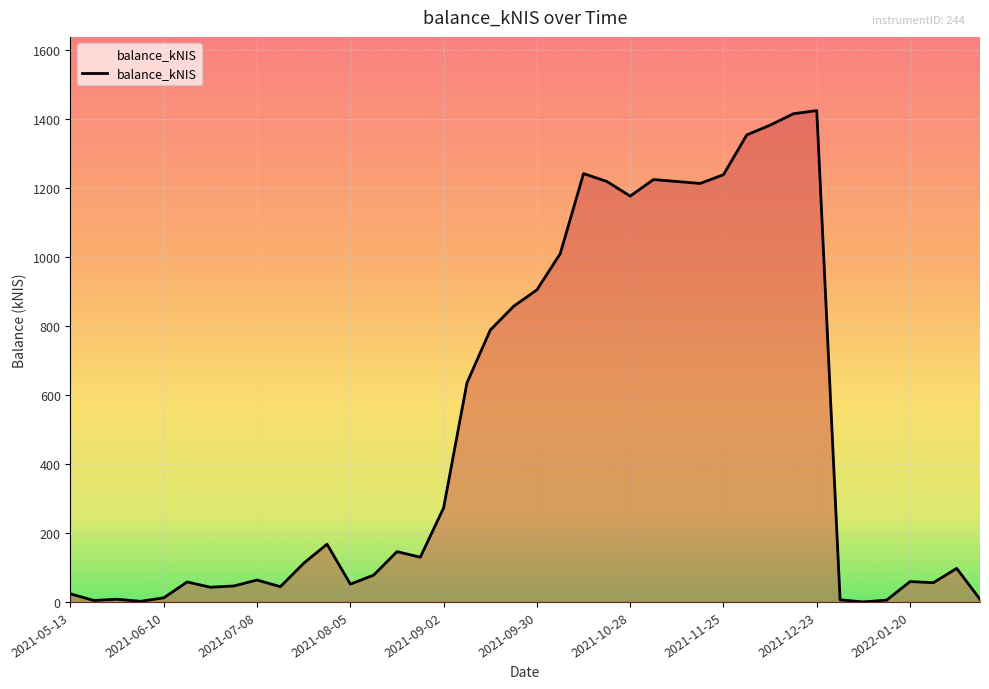

What is the greatest value displayed?

1423.4